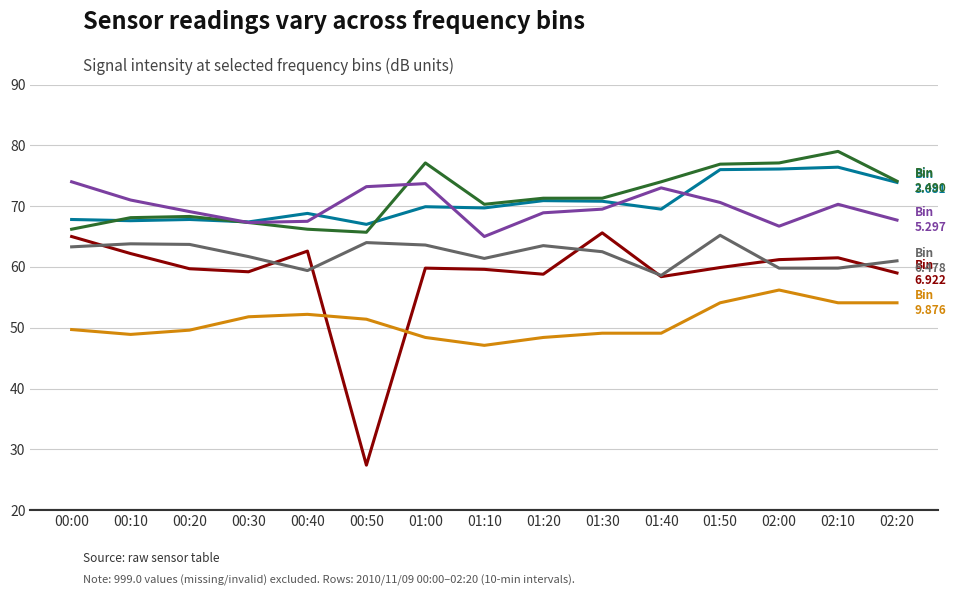

What is the difference between the highest and lowest values at 01:50?

22.8